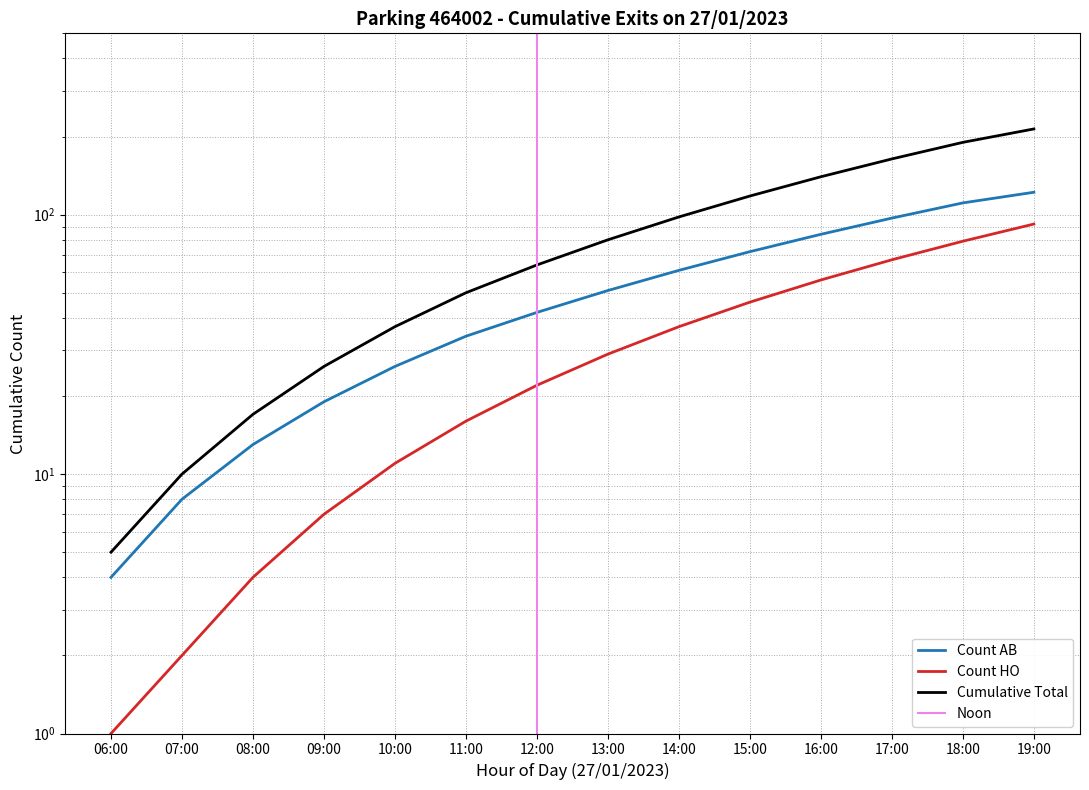

Which series has the largest total across all categories?

Cumulative Total